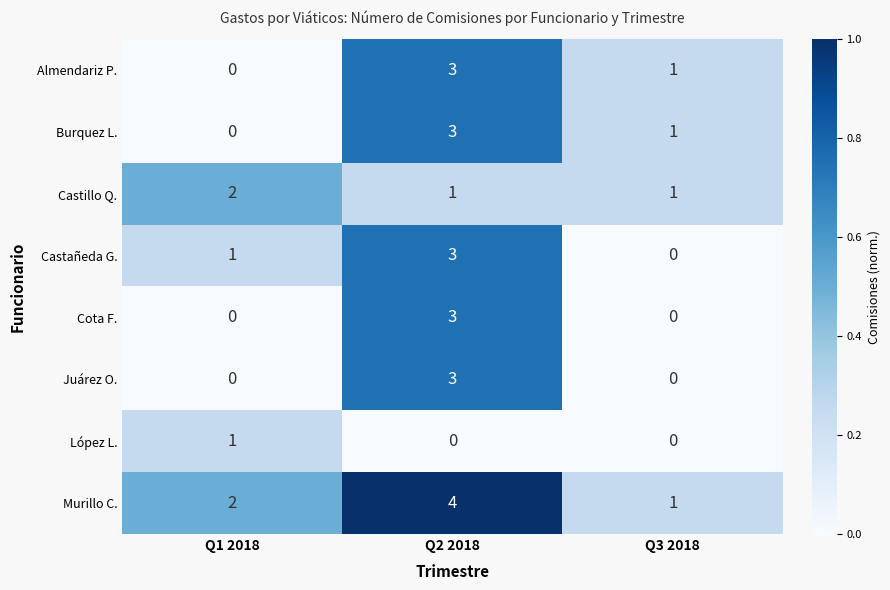

Rank the categories by Burquez L. value from highest to lowest.

Q2 2018, Q3 2018, Q1 2018